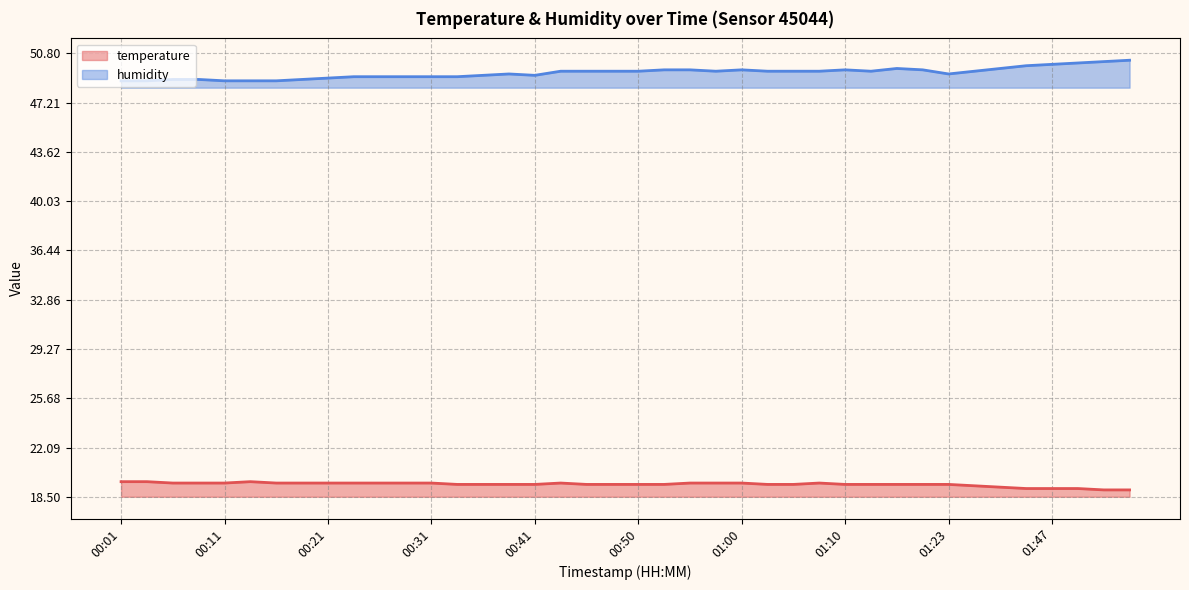

Reading right to left, what are all the values shown in this chart?

temperature: 19.0	19.0	19.1	19.1	19.1	19.2	19.3	19.4	19.4	19.4	19.4	19.4	19.5	19.4	19.4	19.5	19.5	19.5	19.4	19.4	19.4	19.4	19.5	19.4	19.4	19.4	19.4	19.5	19.5	19.5	19.5	19.5	19.5	19.5	19.6	19.5	19.5	19.5	19.6	19.6
humidity: 50.3	50.2	50.1	50.0	49.9	49.7	49.5	49.3	49.6	49.7	49.5	49.6	49.5	49.5	49.5	49.6	49.5	49.6	49.6	49.5	49.5	49.5	49.5	49.2	49.3	49.2	49.1	49.1	49.1	49.1	49.1	49.0	48.9	48.8	48.8	48.8	48.9	48.9	48.8	48.8